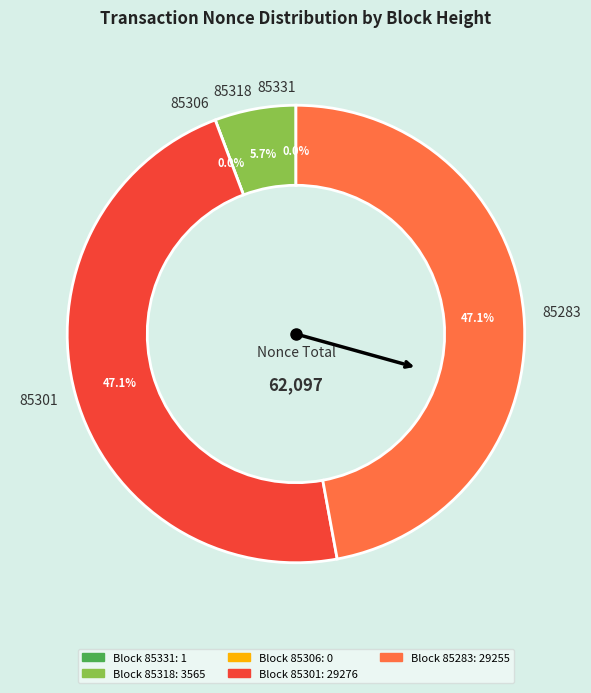

What is the change in value from 85318 to 85306?

-3565